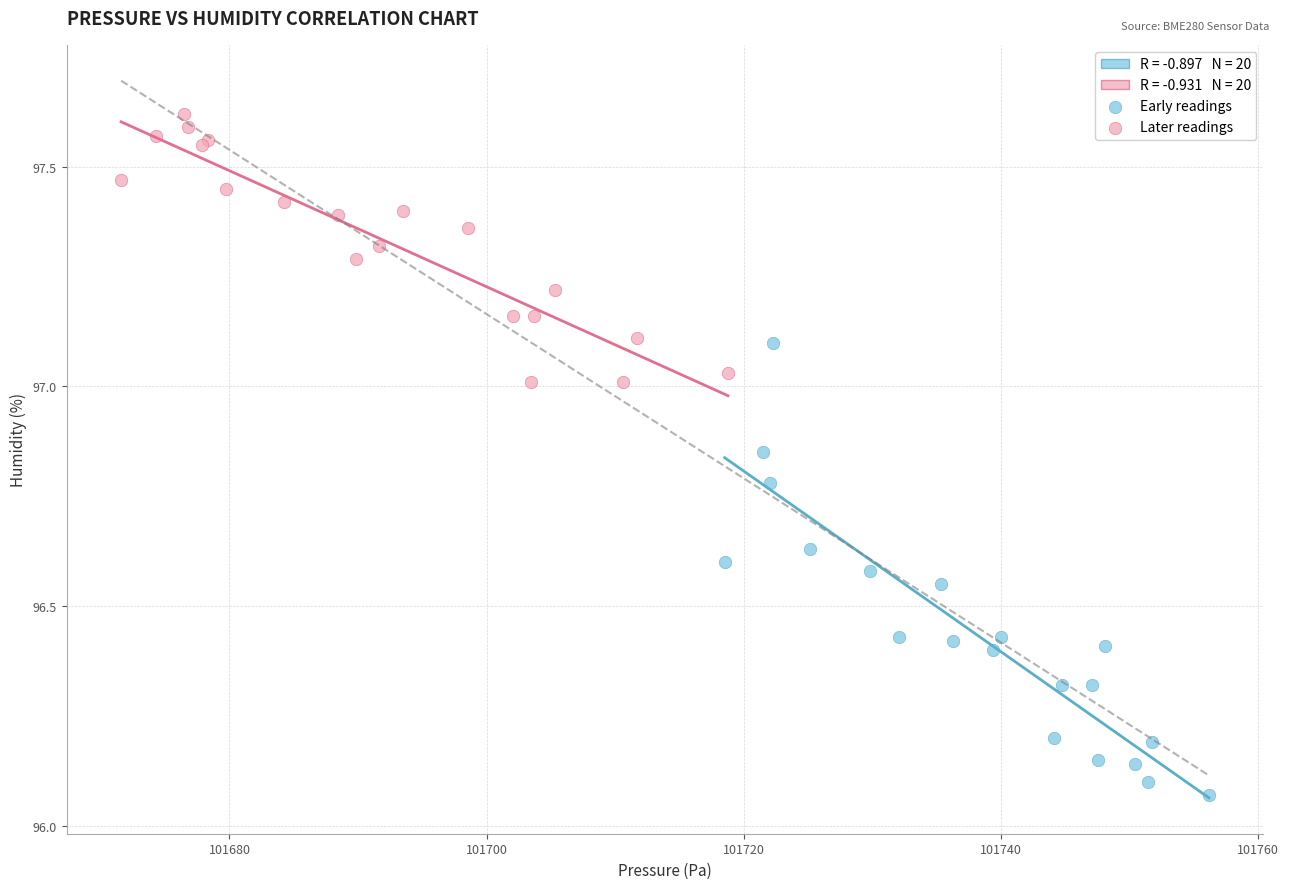

Which series reaches the minimum Y coordinate?

Early readings